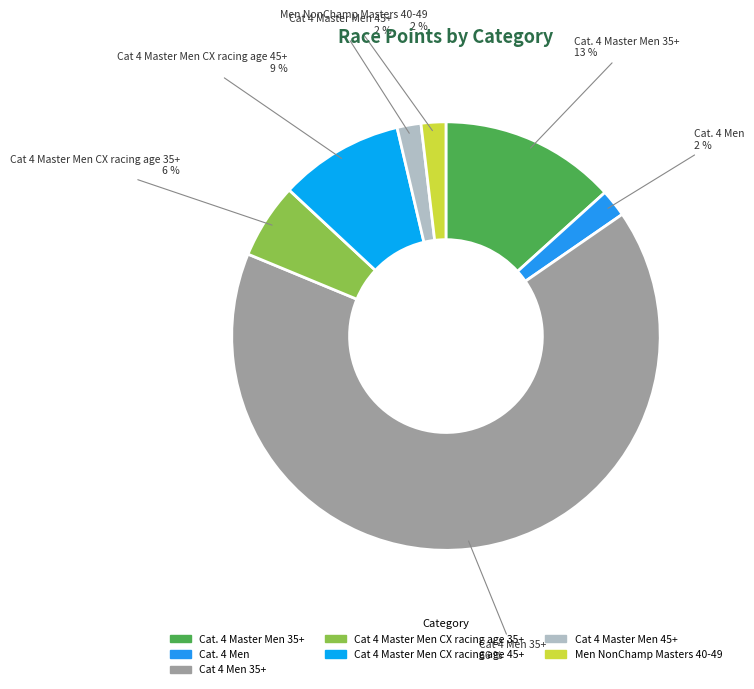

True or false: Cat. 4 Master Men 35+ accounts for 13% of the total.

True